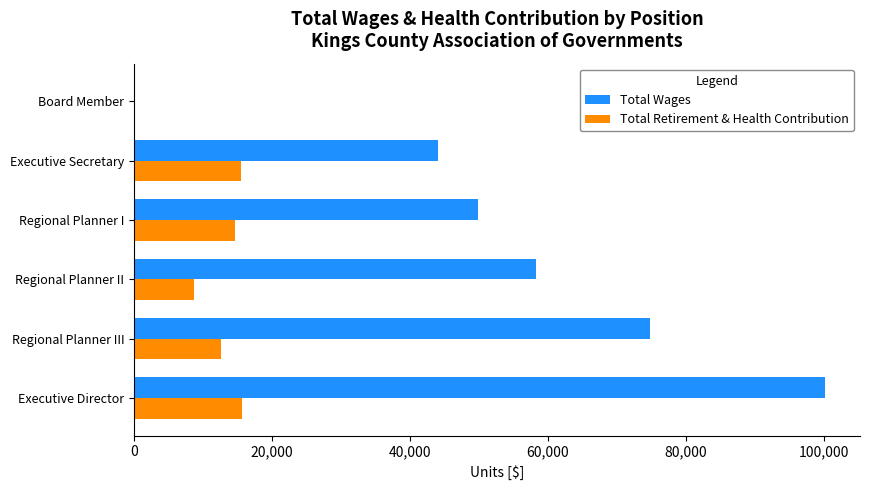

At which category is the sum across all series the highest?

Executive Director